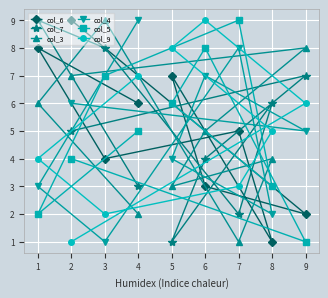

What is the value of the col_3 point at the 7th from the left?

1